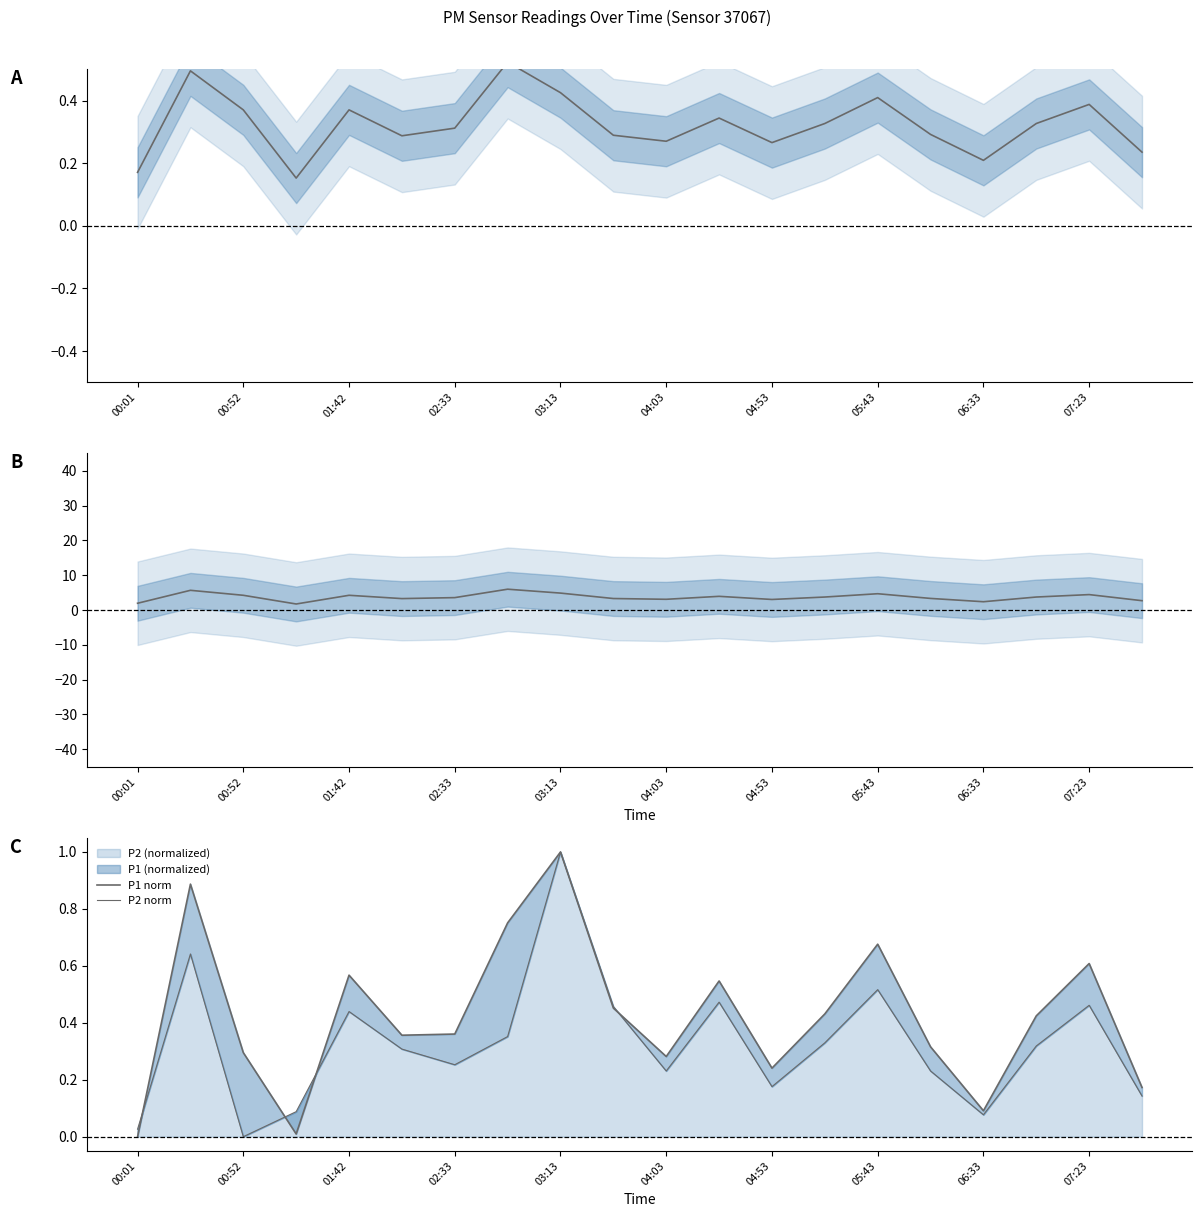

Which has a higher value, 01:42 or 06:33?

01:42